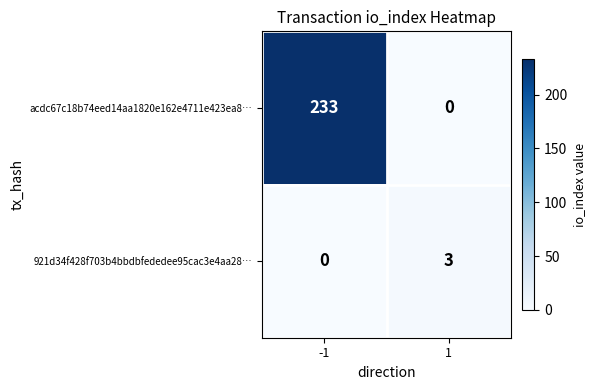

Which series has the largest range (max minus min)?

acdc67c18b74eed14aa1820e162e4711e423ea8…